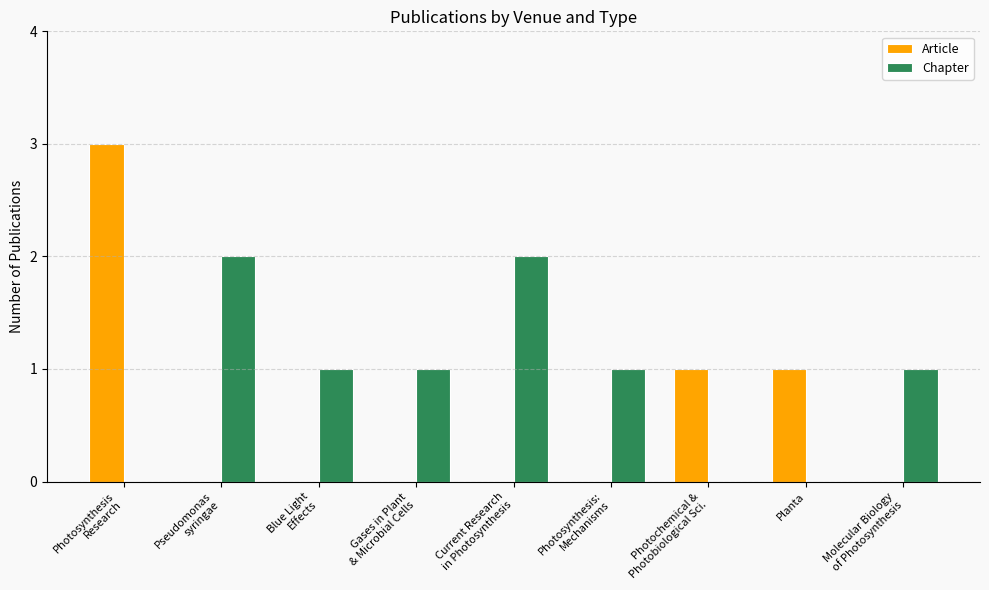

Does the chart contain stacked bars?

No